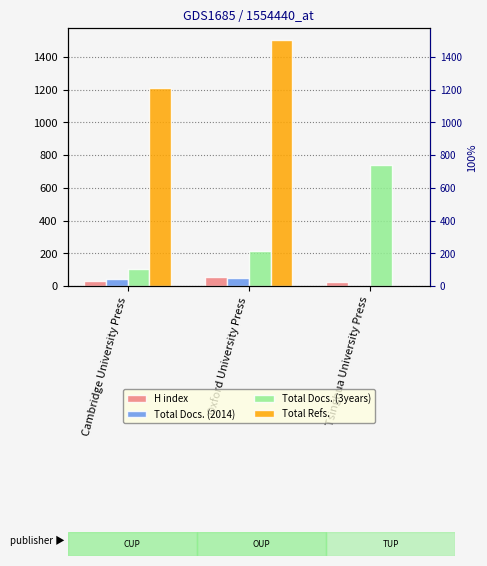

How many groups of bars are there?

3